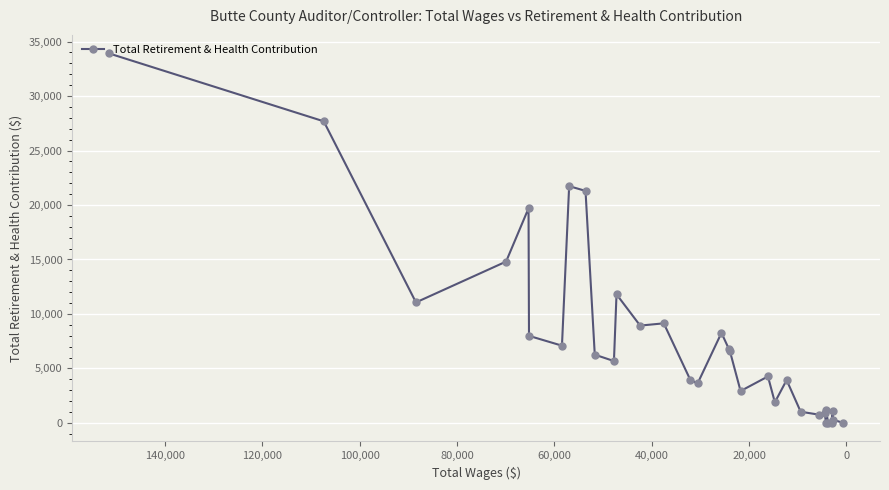

What is the maximum value shown in the chart?

33914